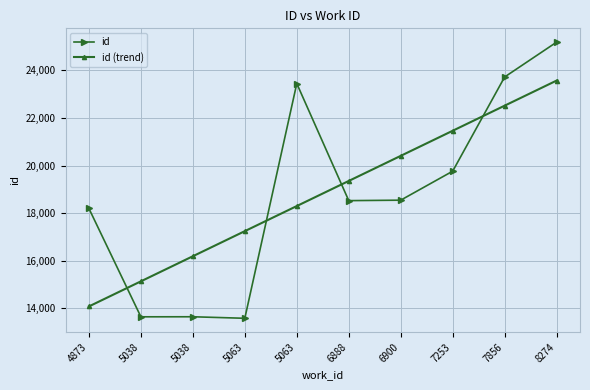

Which series has the largest total across all categories?

id